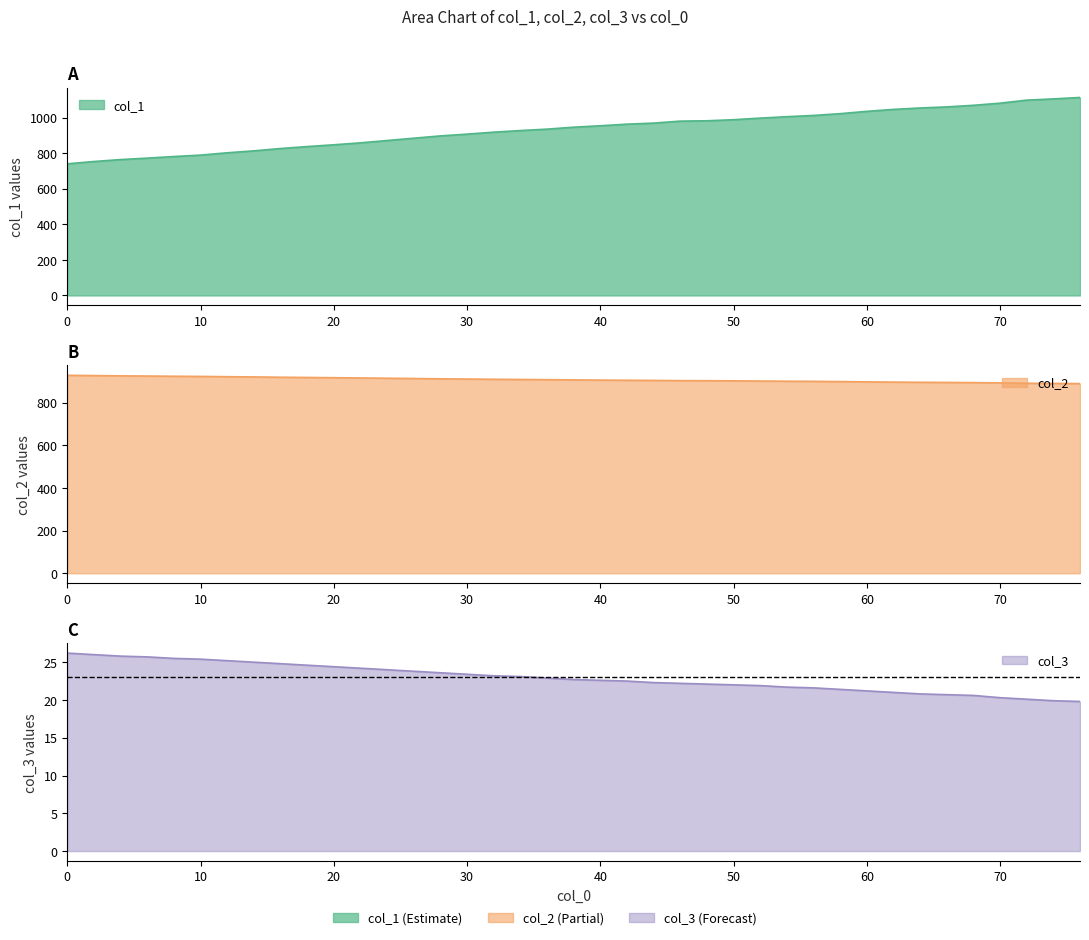

What is the smallest value displayed?

19.8